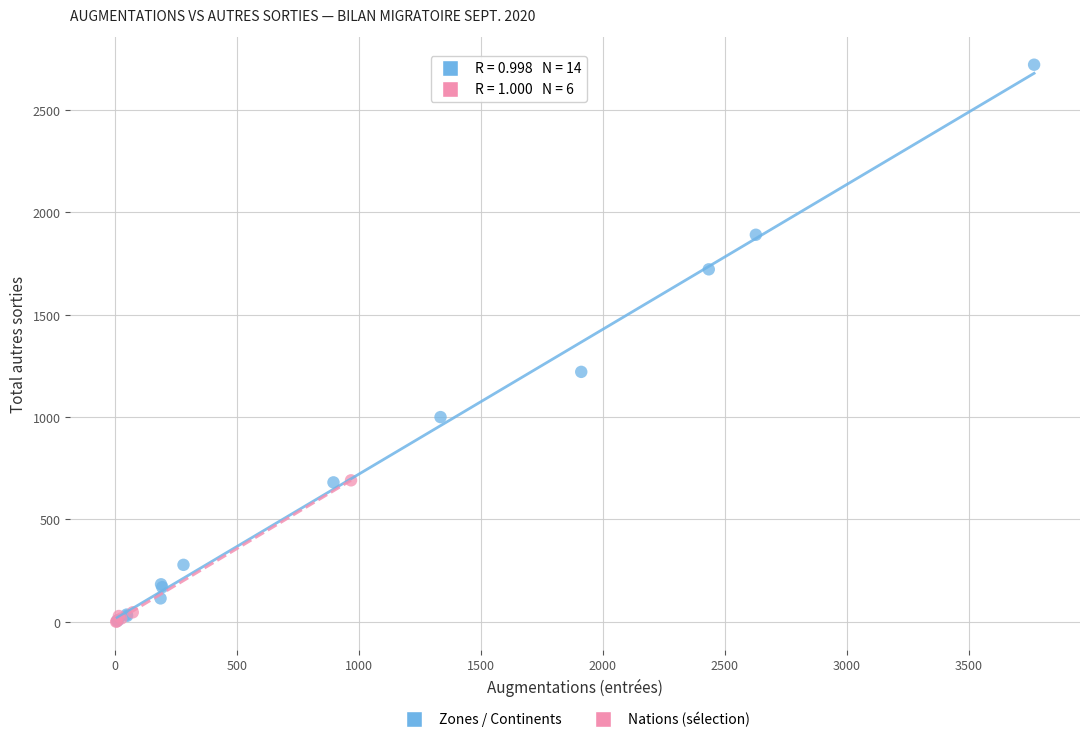

Which series contains the highest Y value?

Zones / Continents